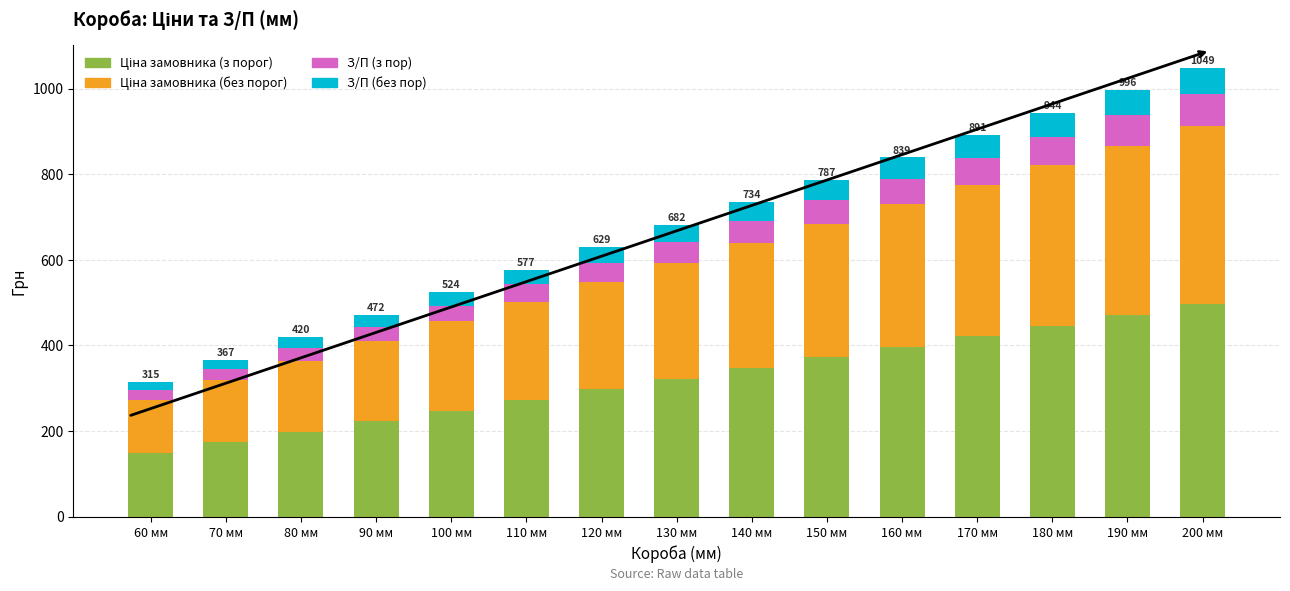

What is the label of the 4th bar from the left?

90 мм